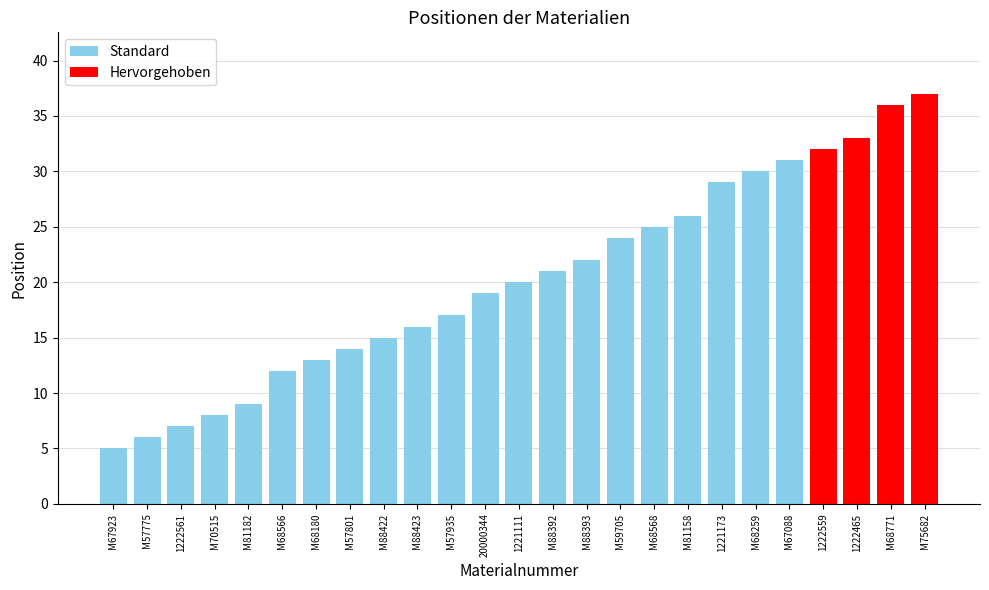

How many distinct data groups are displayed?

1